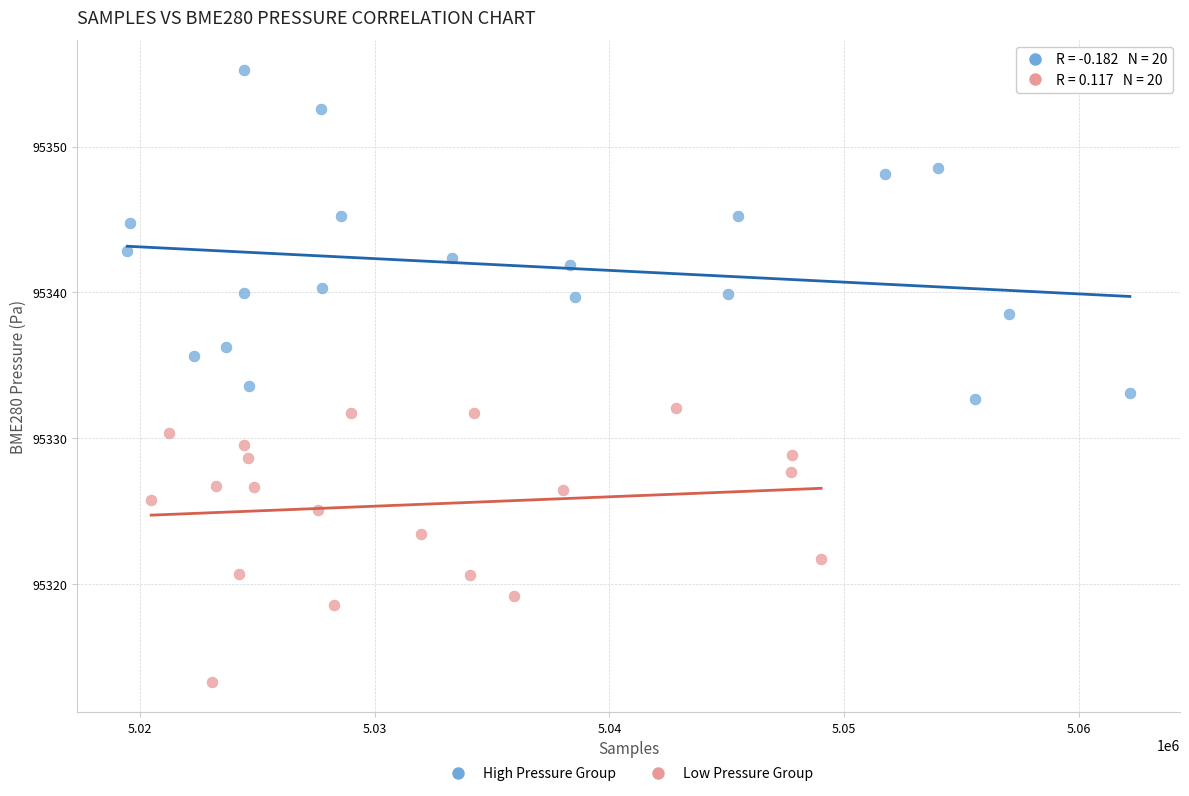

Which series reaches the minimum Y coordinate?

Low Pressure Group